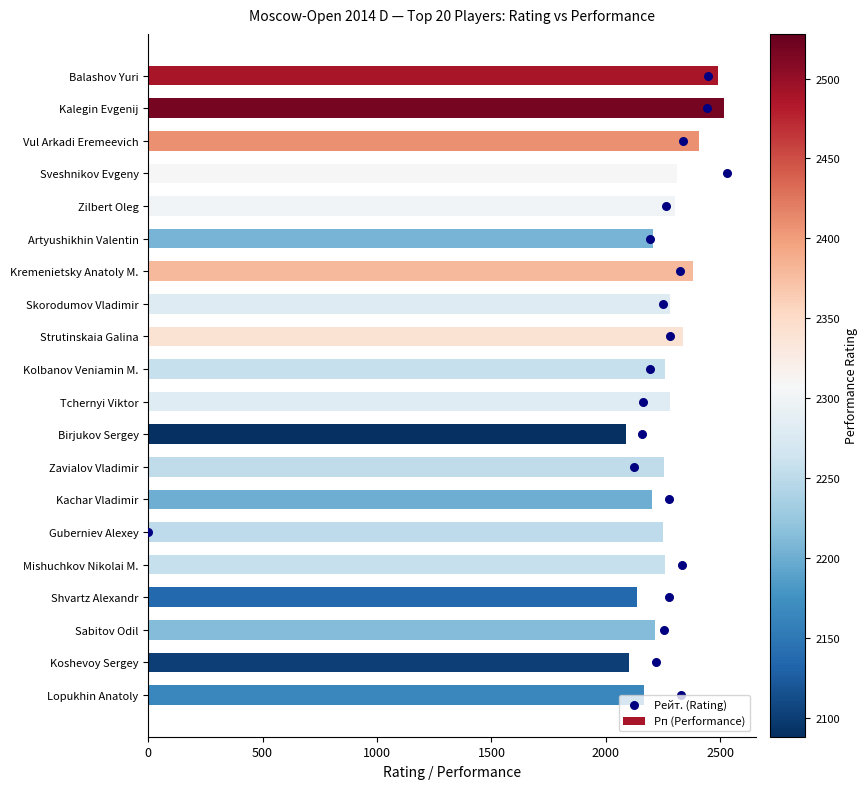

Which series has the largest total across all categories?

Рп (Performance)